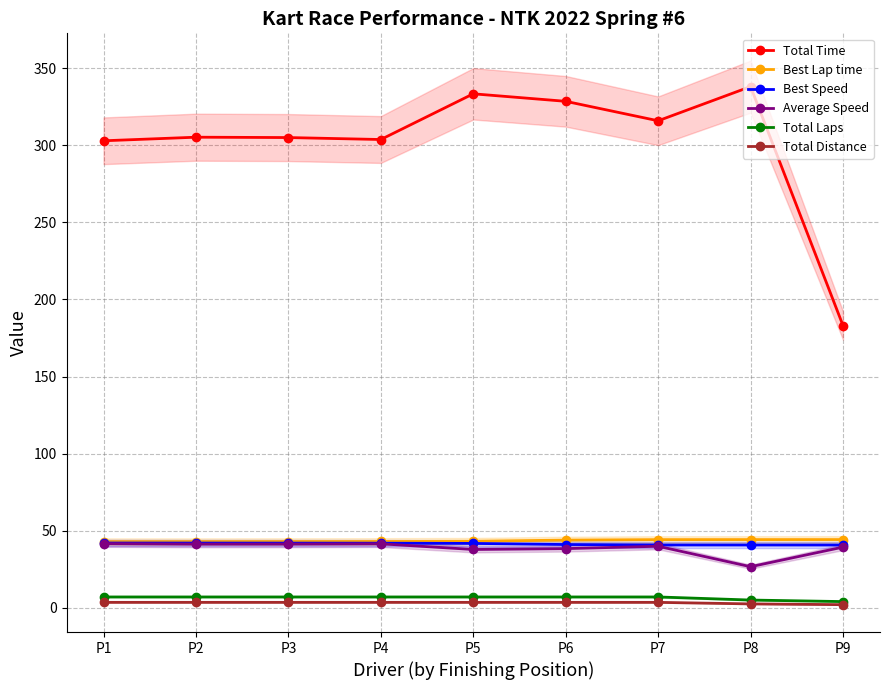

Reading left to right, list all the values displayed in this chart.

Total Time: 302.9	305.2	305.0	303.7	333.4	328.5	315.9	338.1	183.0
Best Lap time: 42.9	42.9	42.9	43.0	43.1	43.9	44.2	44.2	44.2
Best Speed: 42.0	42.0	41.9	41.9	41.7	41.0	40.7	40.7	40.7
Average Speed: 41.6	41.3	41.3	41.5	37.8	38.4	39.9	26.6	39.3
Total Laps: 7.0	7.0	7.0	7.0	7.0	7.0	7.0	5.0	4.0
Total Distance: 3.5	3.5	3.5	3.5	3.5	3.5	3.5	2.5	2.0